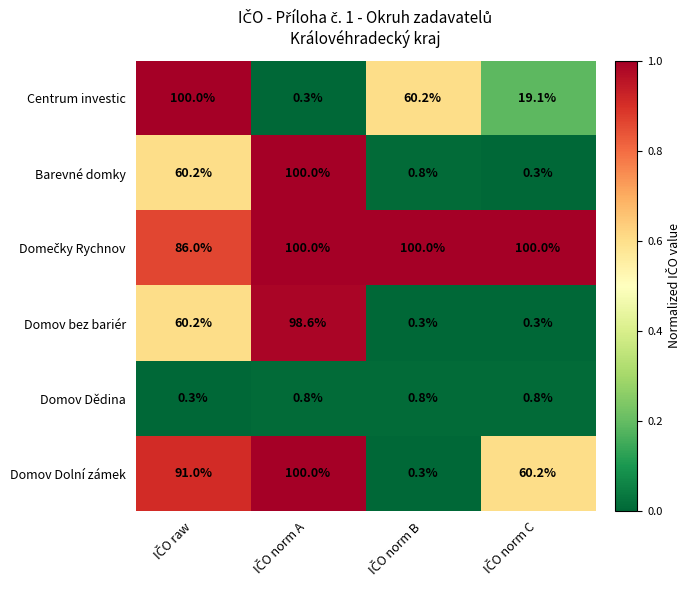

At how many categories does at least one series exceed 81?

4